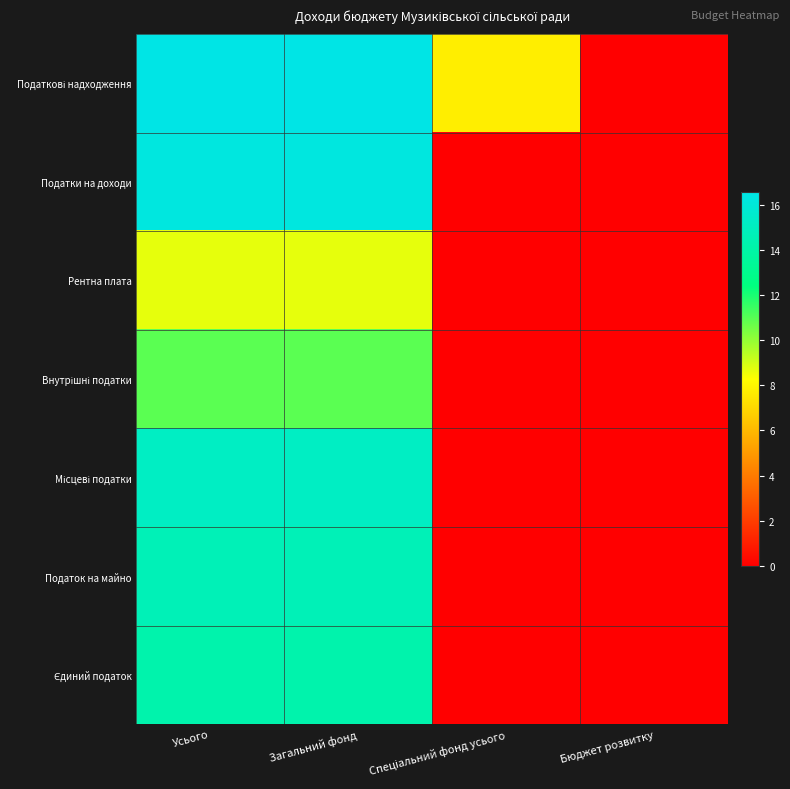

How many series are shown in this chart?

7